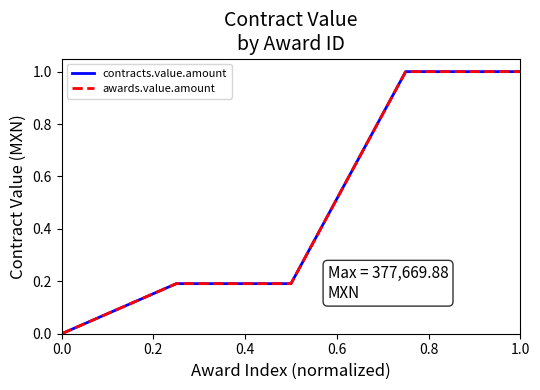

Does the chart display data point markers on the line(s)?

No